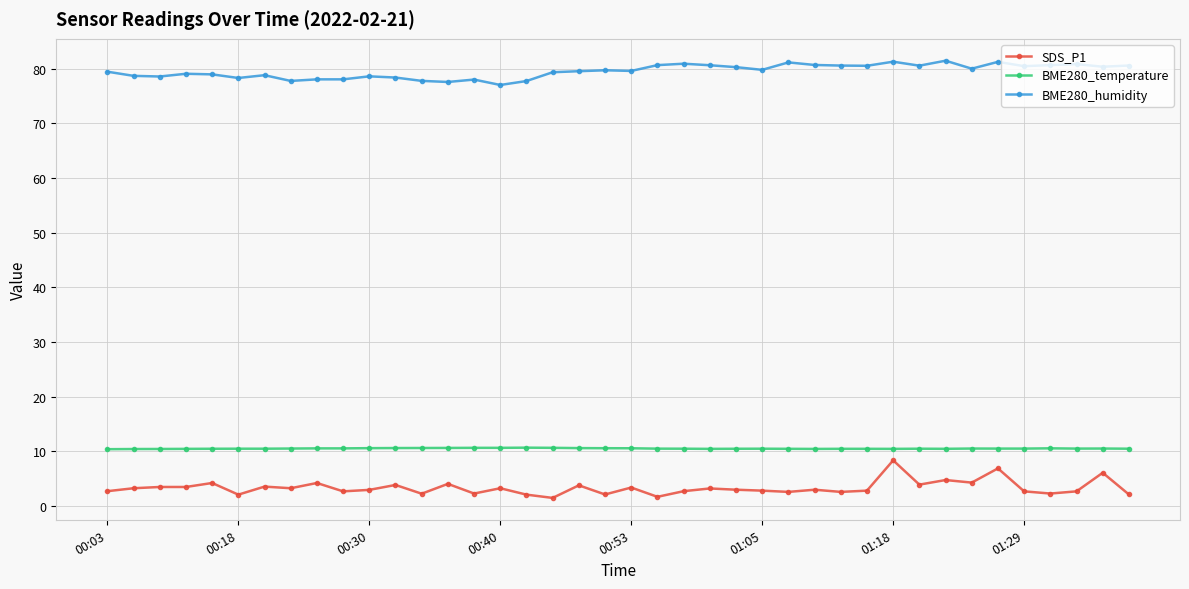

What is the average value of the BME280_humidity series?

79.5